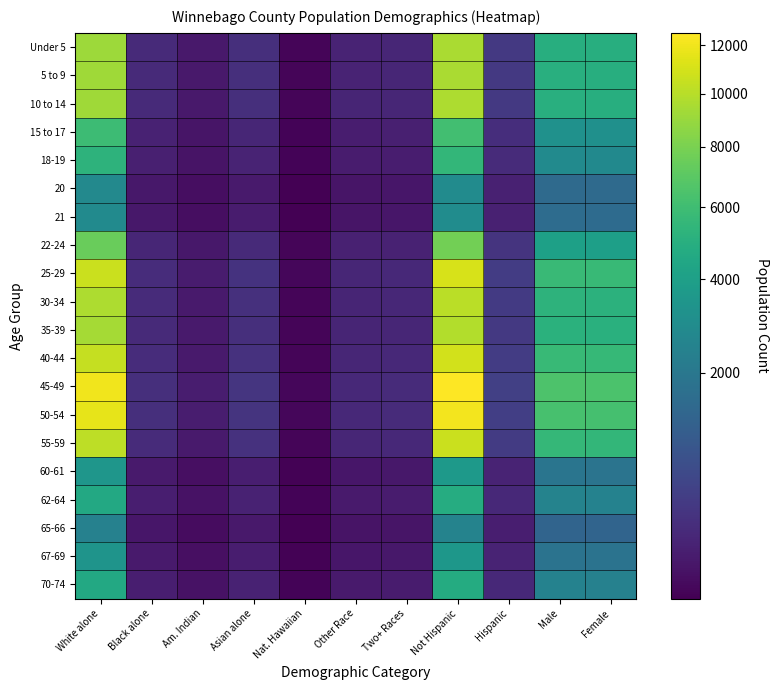

Which series has the widest spread of values?

45-49